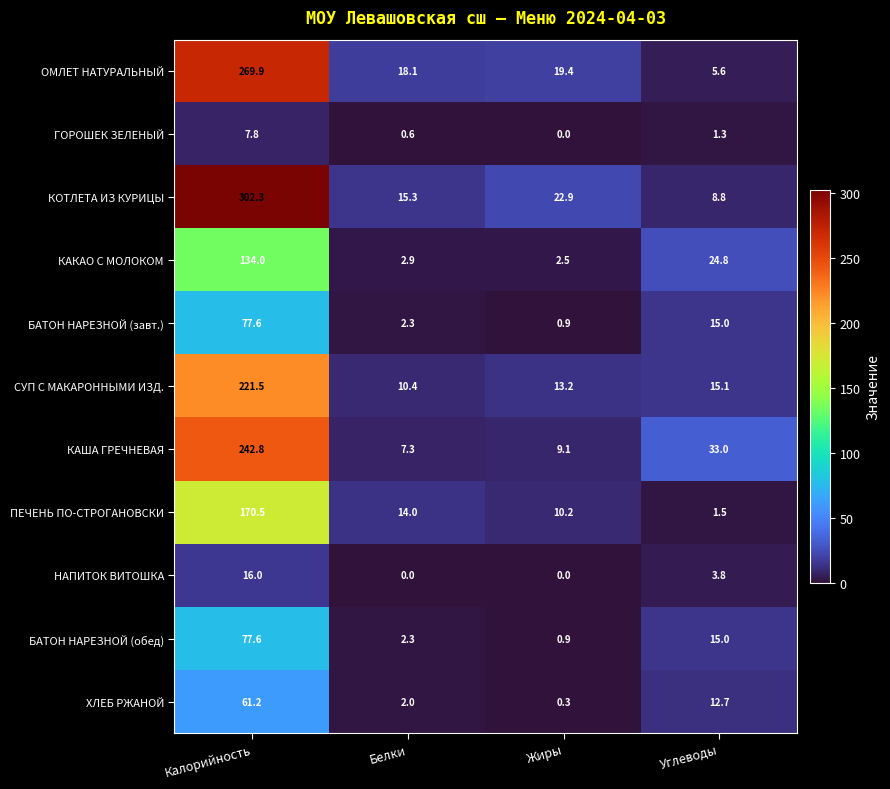

What is the sum of all ГОРОШЕК ЗЕЛЕНЫЙ values?

9.7